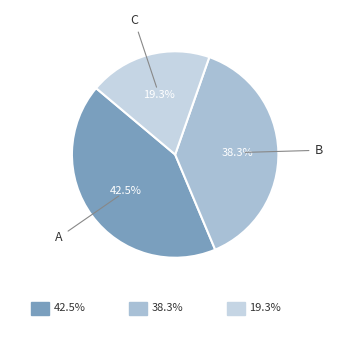

Which slice is the largest?

A(2020-05-20)